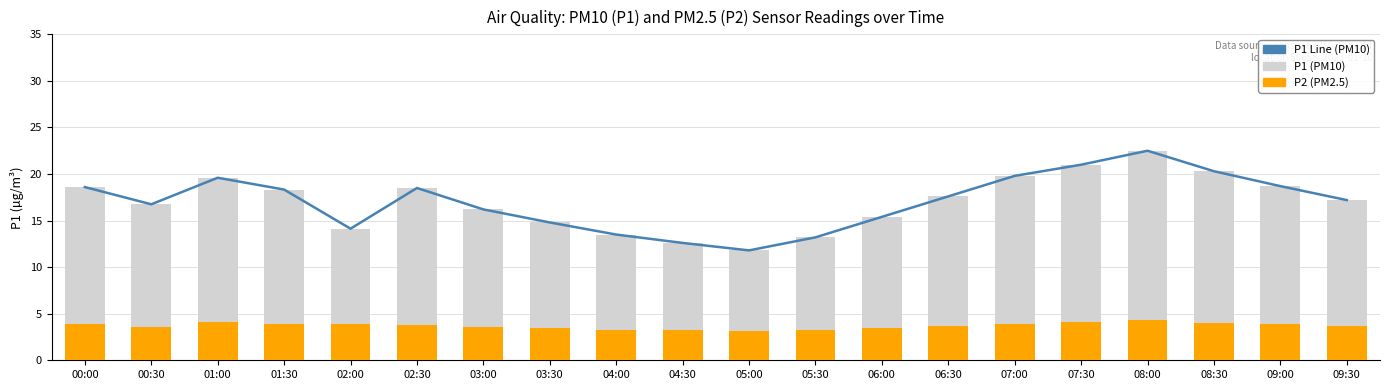

How many series are shown in this chart?

3